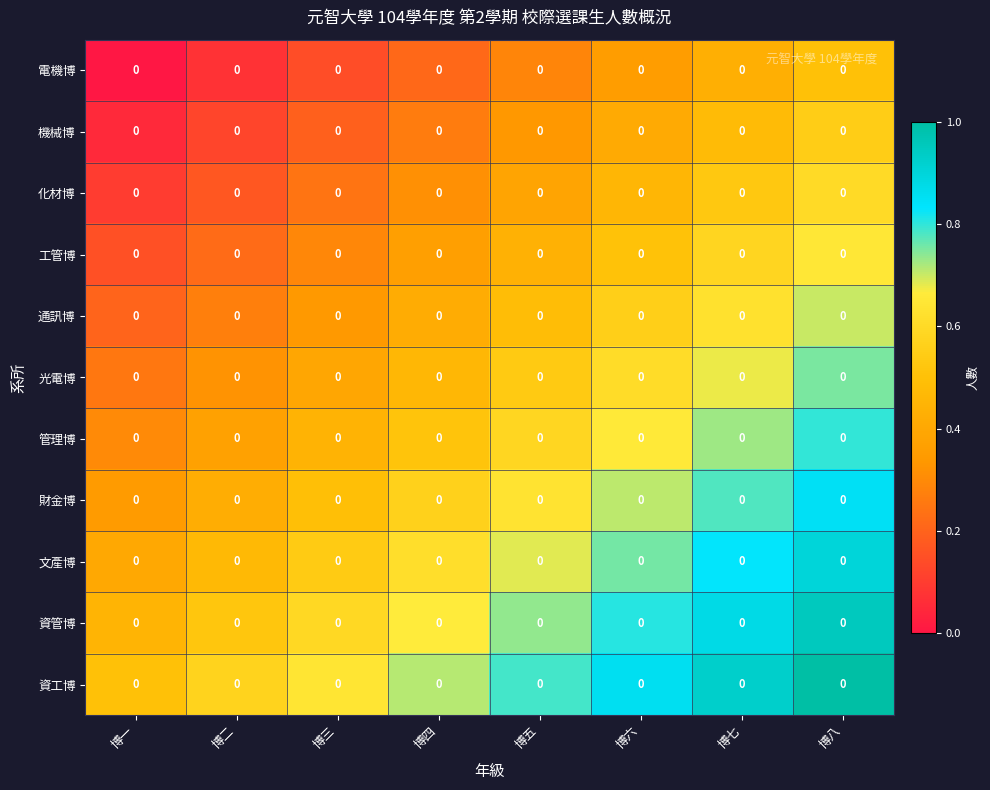

Reading left to right, extract all data points from this chart.

電機博: 博一=0.0	博二=0.0	博三=0.0	博四=0.0	博五=0.0	博六=0.0	博七=0.0	博八=0.0
機械博: 博一=0.0	博二=0.0	博三=0.0	博四=0.0	博五=0.0	博六=0.0	博七=0.0	博八=0.0
化材博: 博一=0.0	博二=0.0	博三=0.0	博四=0.0	博五=0.0	博六=0.0	博七=0.0	博八=0.0
工管博: 博一=0.0	博二=0.0	博三=0.0	博四=0.0	博五=0.0	博六=0.0	博七=0.0	博八=0.0
通訊博: 博一=0.0	博二=0.0	博三=0.0	博四=0.0	博五=0.0	博六=0.0	博七=0.0	博八=0.0
光電博: 博一=0.0	博二=0.0	博三=0.0	博四=0.0	博五=0.0	博六=0.0	博七=0.0	博八=0.0
管理博: 博一=0.0	博二=0.0	博三=0.0	博四=0.0	博五=0.0	博六=0.0	博七=0.0	博八=0.0
財金博: 博一=0.0	博二=0.0	博三=0.0	博四=0.0	博五=0.0	博六=0.0	博七=0.0	博八=0.0
文產博: 博一=0.0	博二=0.0	博三=0.0	博四=0.0	博五=0.0	博六=0.0	博七=0.0	博八=0.0
資管博: 博一=0.0	博二=0.0	博三=0.0	博四=0.0	博五=0.0	博六=0.0	博七=0.0	博八=0.0
資工博: 博一=0.0	博二=0.0	博三=0.0	博四=0.0	博五=0.0	博六=0.0	博七=0.0	博八=0.0